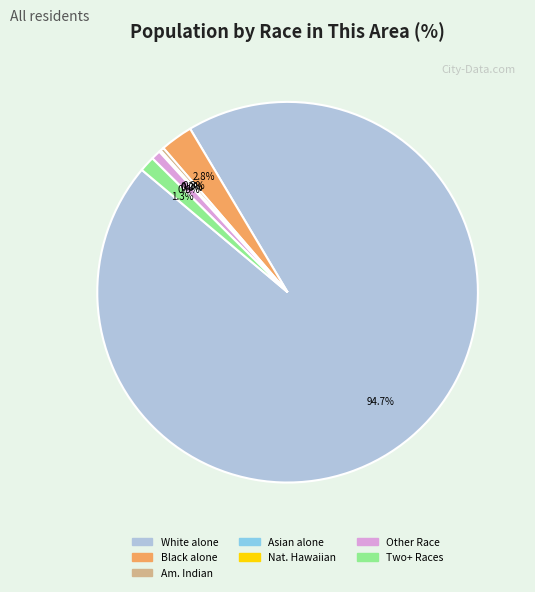

To the nearest percent, what is the difference between the largest and smallest slice percentages?

95%